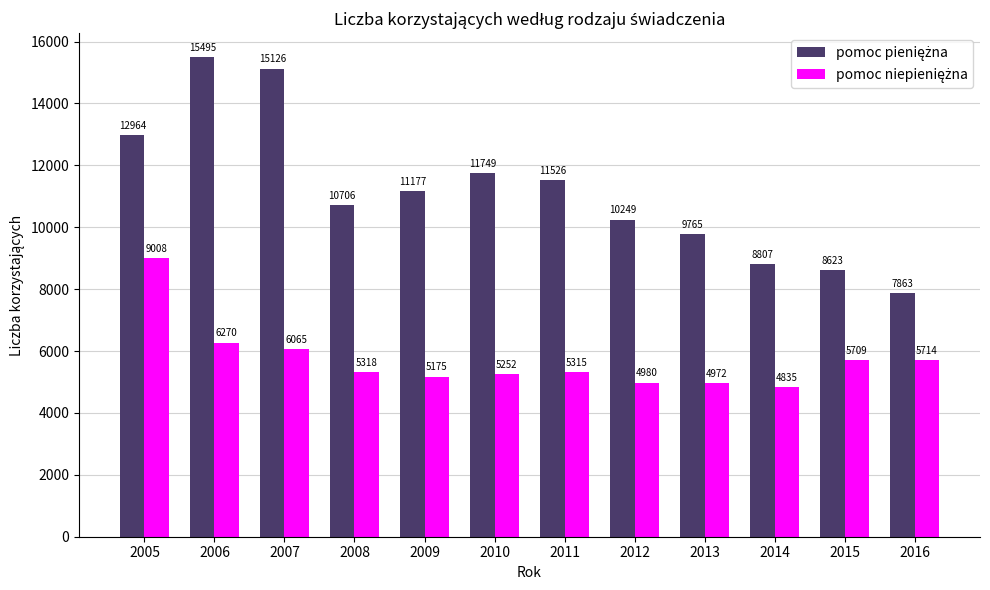

What is the difference between the highest and lowest values at 2005?

3956